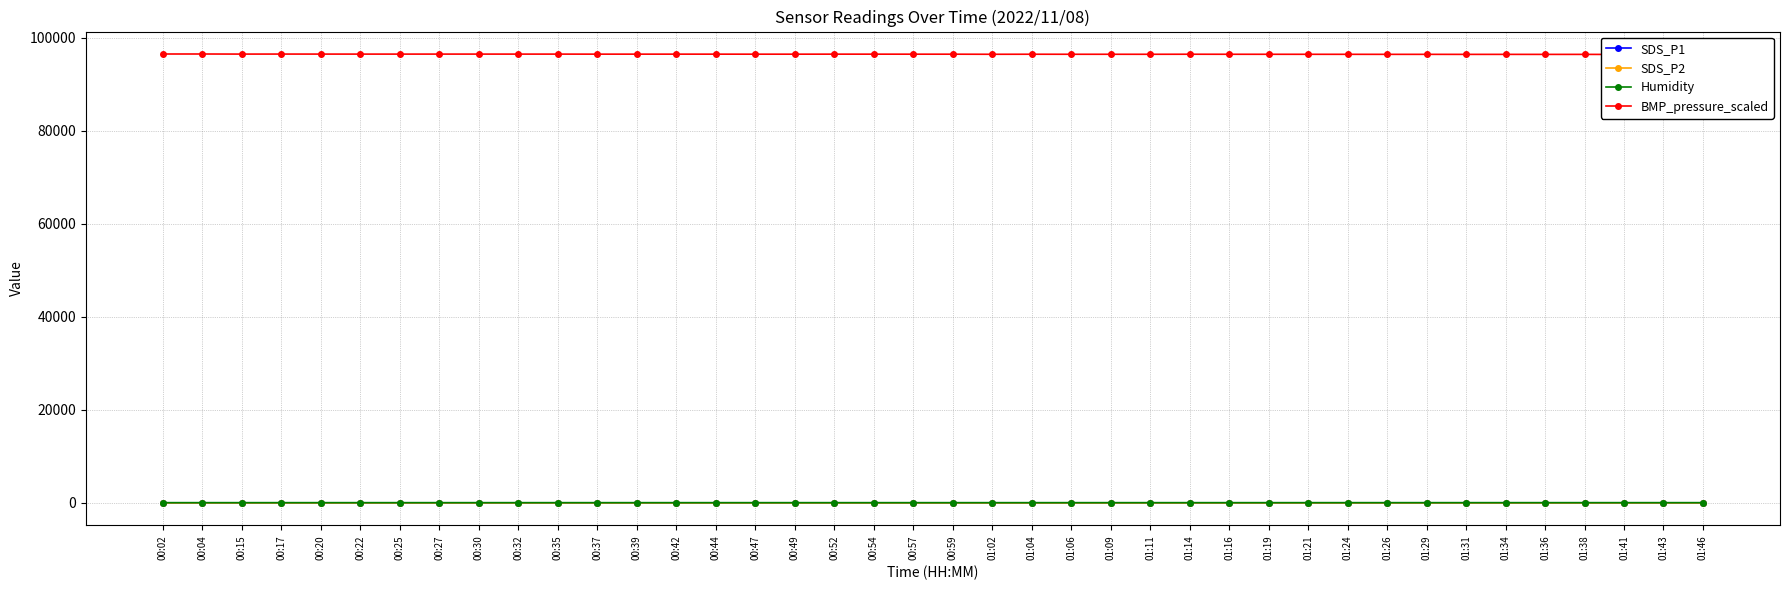

What is the minimum value for SDS_P2?

3.2